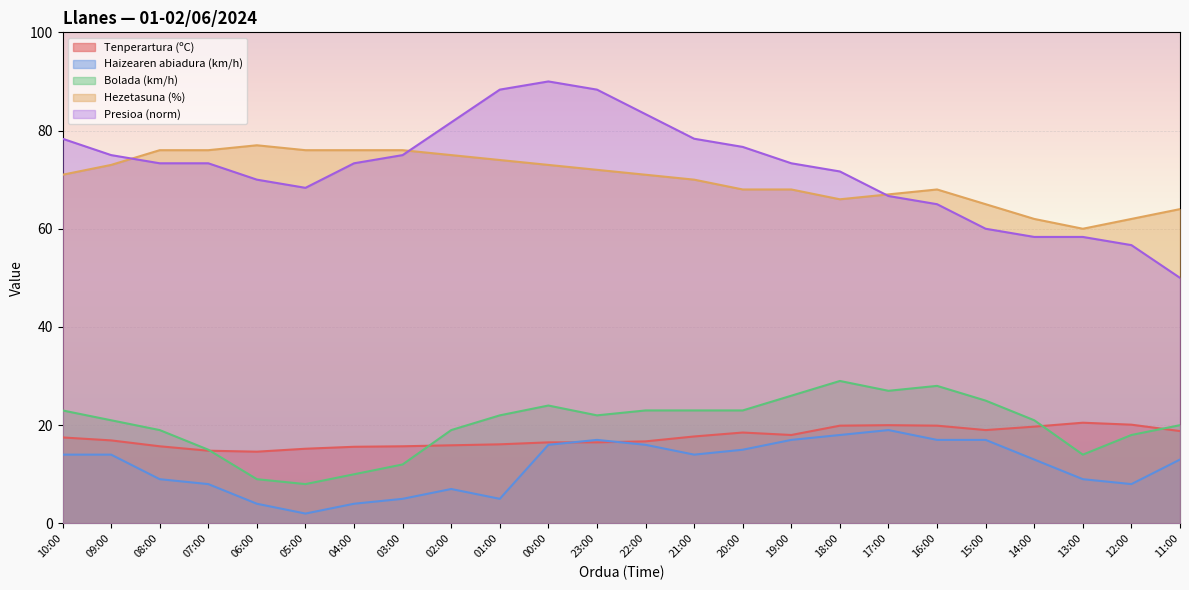

What are all the series names shown in the legend?

Tenperartura (ºC), Haizearen abiadura (km/h), Bolada (km/h), Hezetasuna (%), Presioa (norm)